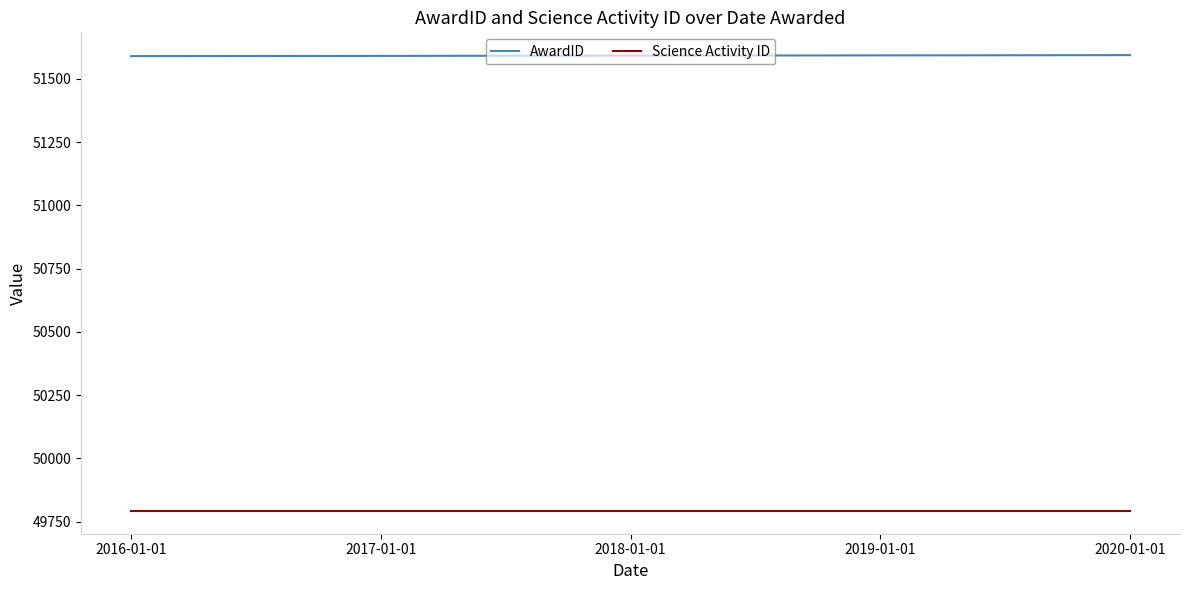

List the series in order of their peak value, lowest first.

Science Activity ID, AwardID